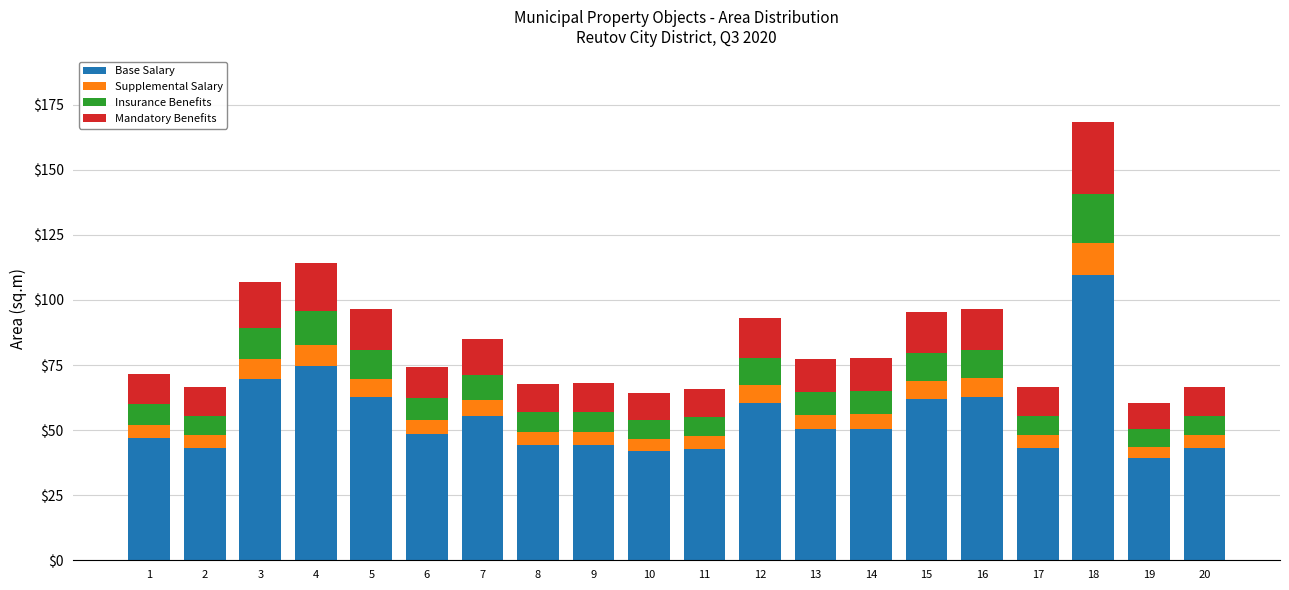

The Base Salary series shows 82.1 at 6. True or false?

False